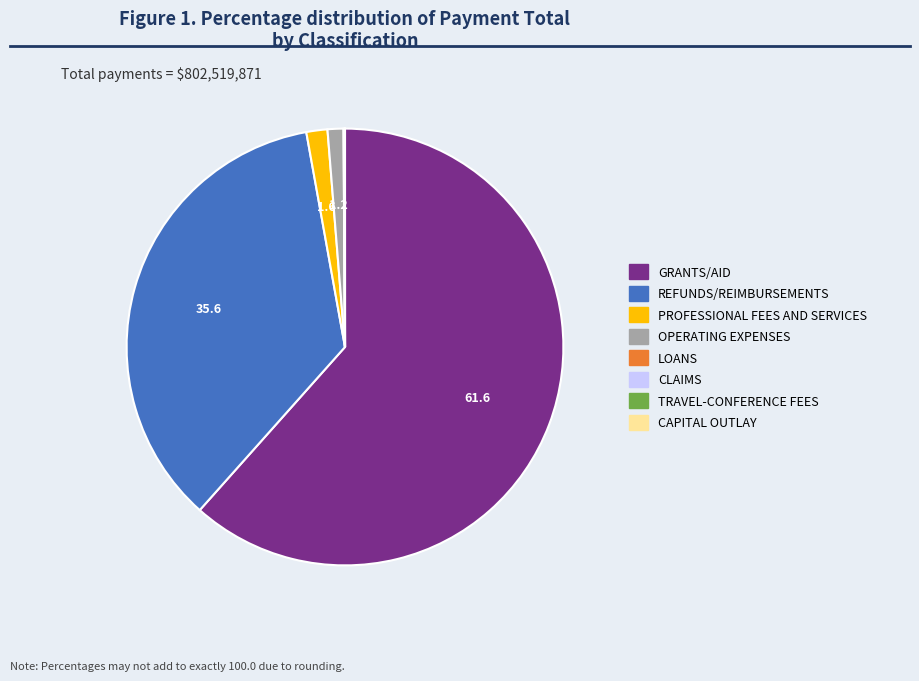

Does any single category account for the majority?

Yes